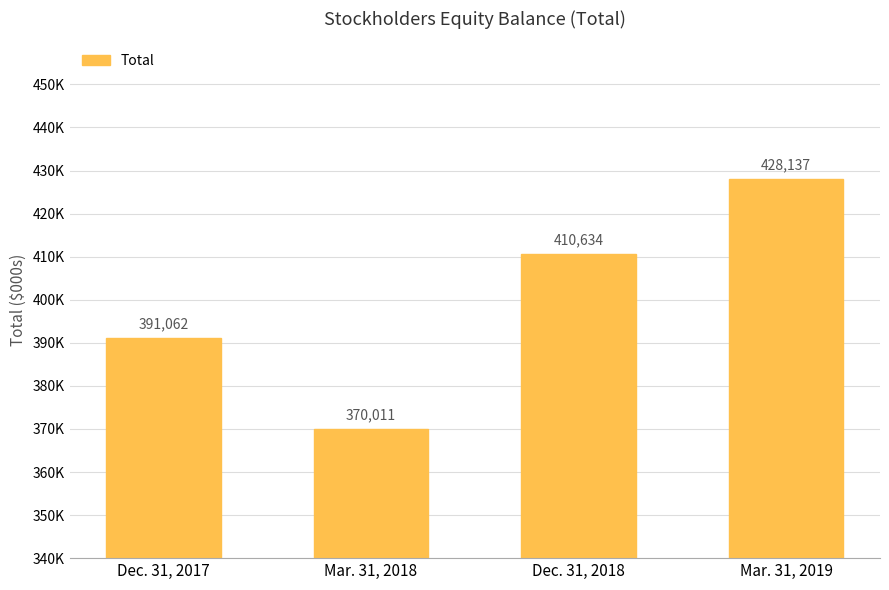

List the labels in order of value, smallest first.

Mar. 31, 2018, Dec. 31, 2017, Dec. 31, 2018, Mar. 31, 2019